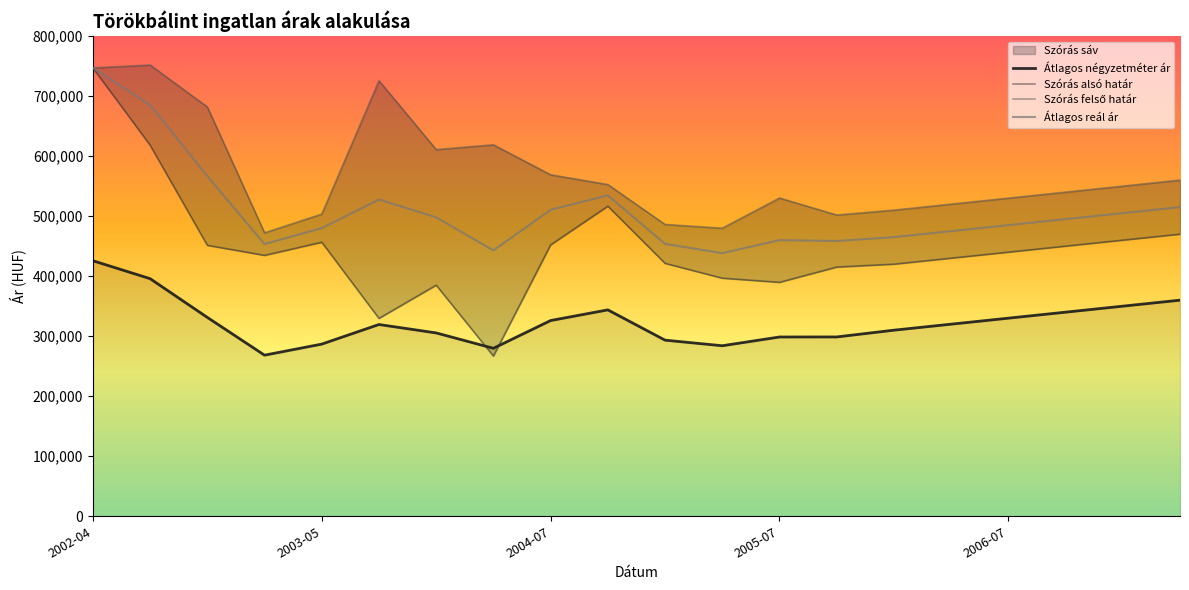

What is the difference between the second highest and minimum values in the Szórás felső határ series?

274677